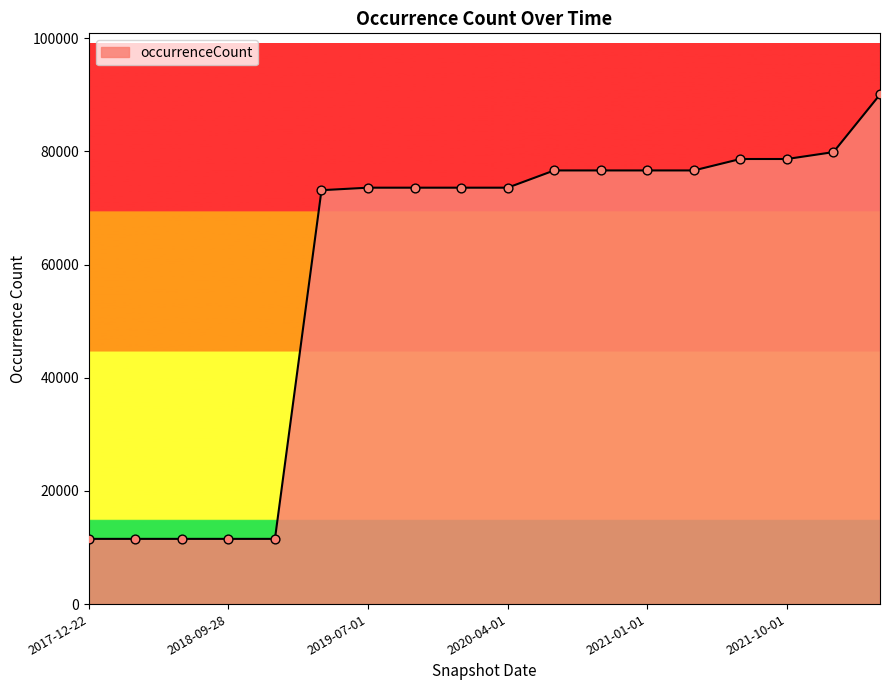

What is the greatest value displayed?

90073